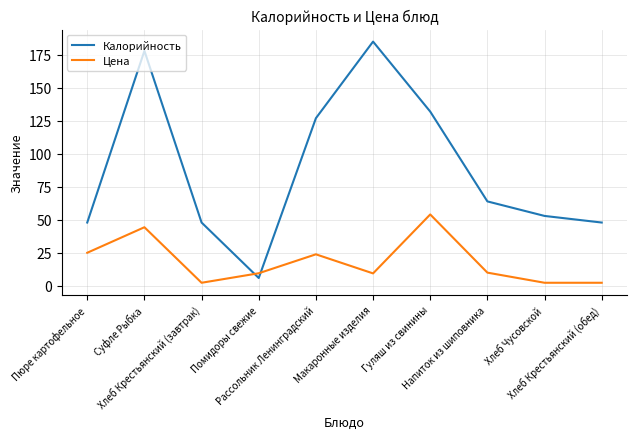

What is the spread (max minus min) of values at Пюре картофельное?

22.9